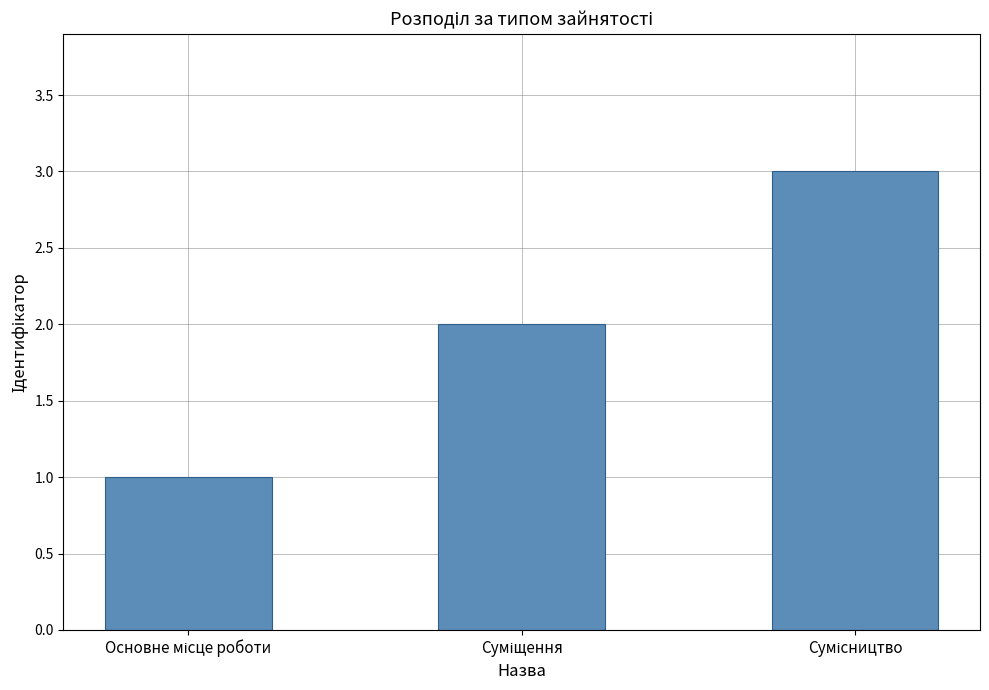

What is the sum of all values?

6